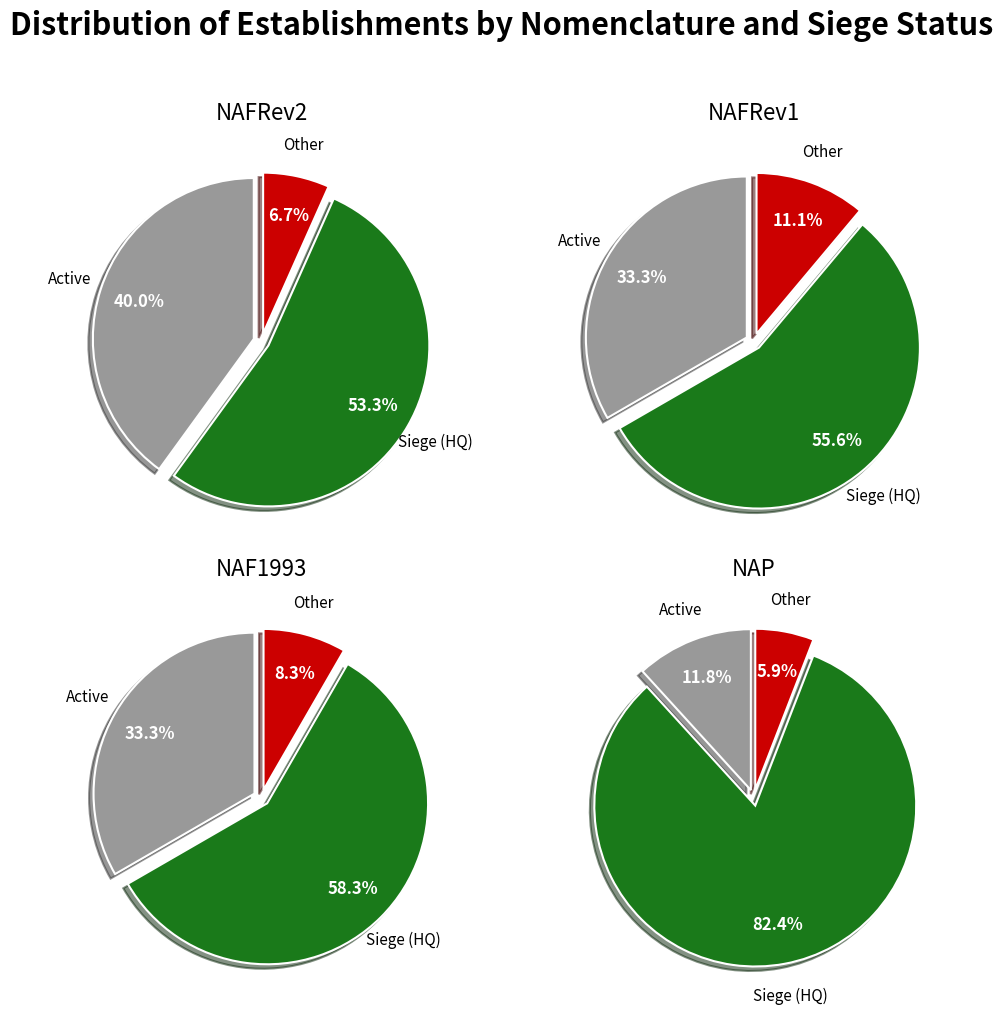

Which series changed the most between true and false?

NAP